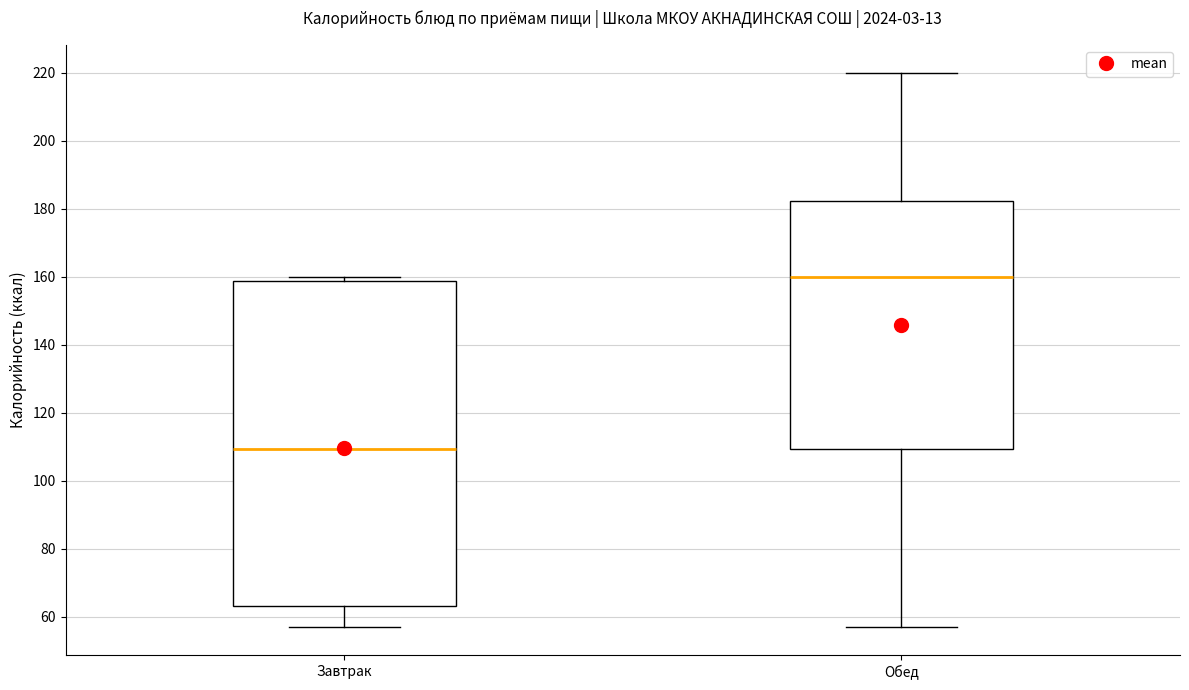

Which box's median line is the highest?

Обед